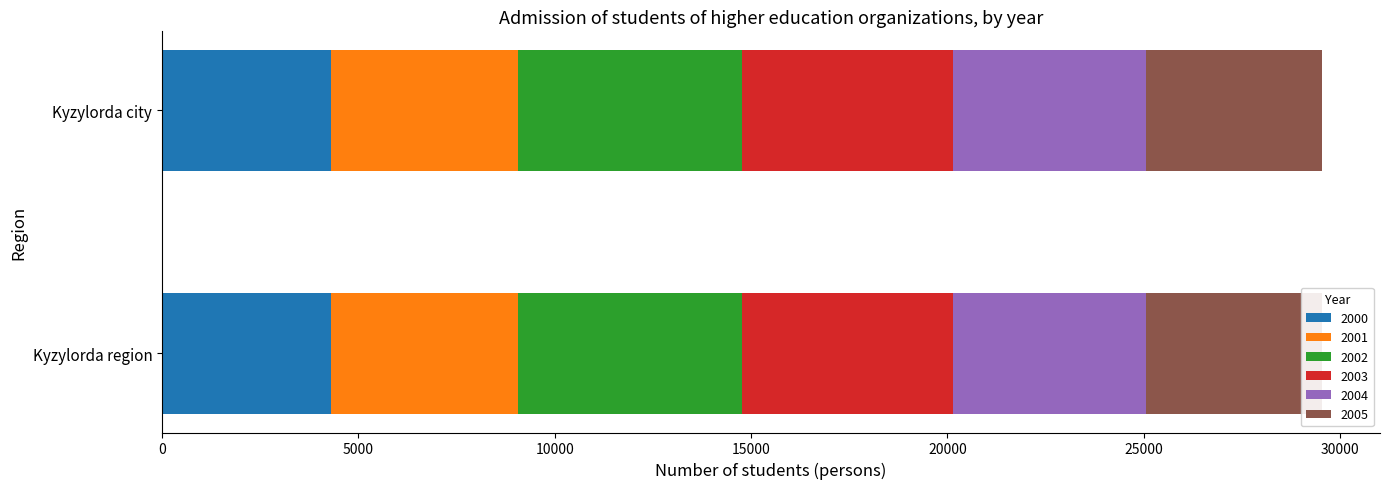

Which series has the largest range (max minus min)?

2000